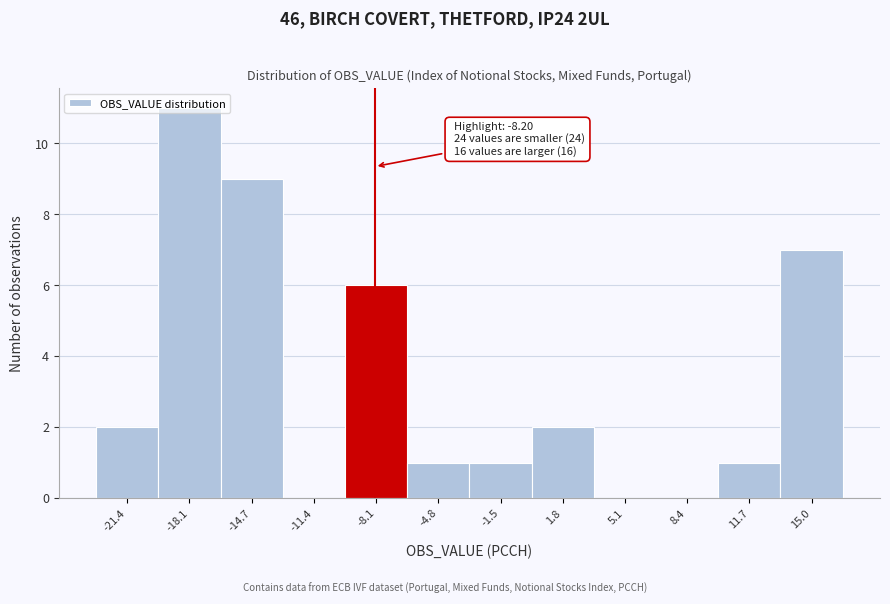

Over which range of the x-axis is the bar tallest?

-19.5 to -16.5